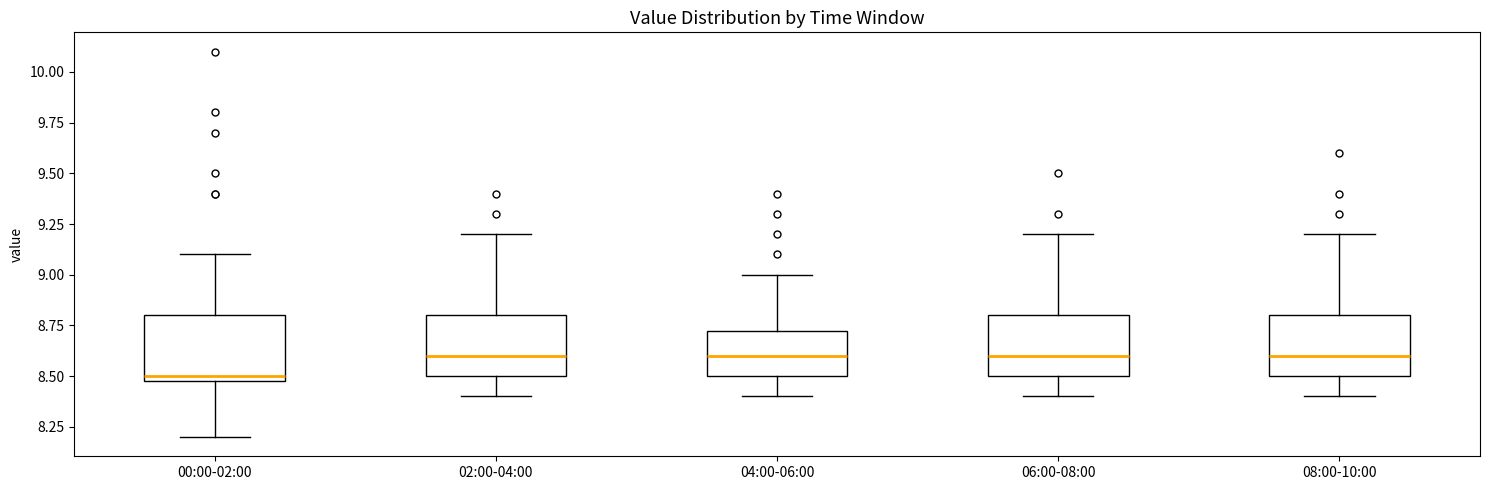

Which box has the lowest median line?

00:00-02:00